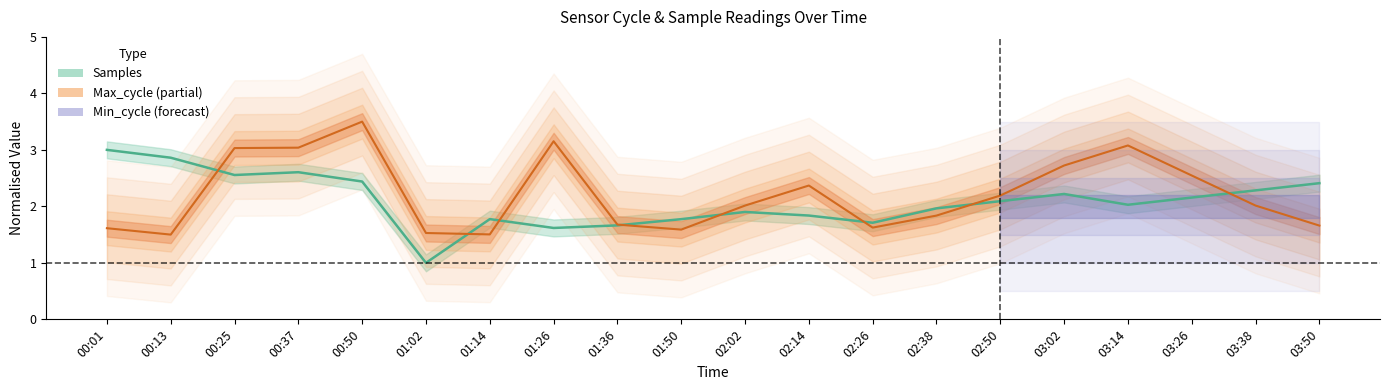

True or false: Samples has a value of 0.4 at 01:26.

False